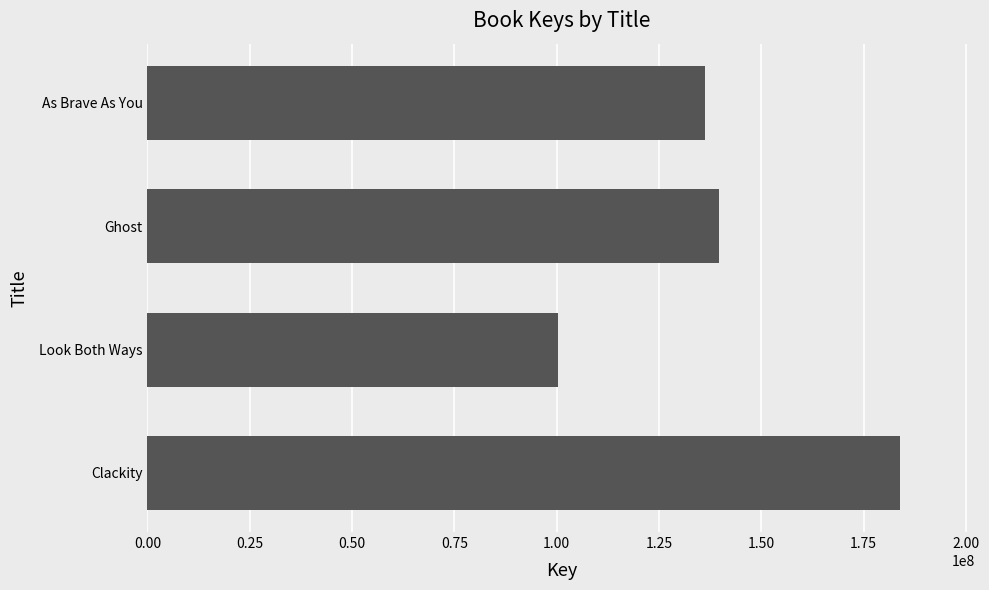

How many series are shown in this chart?

1